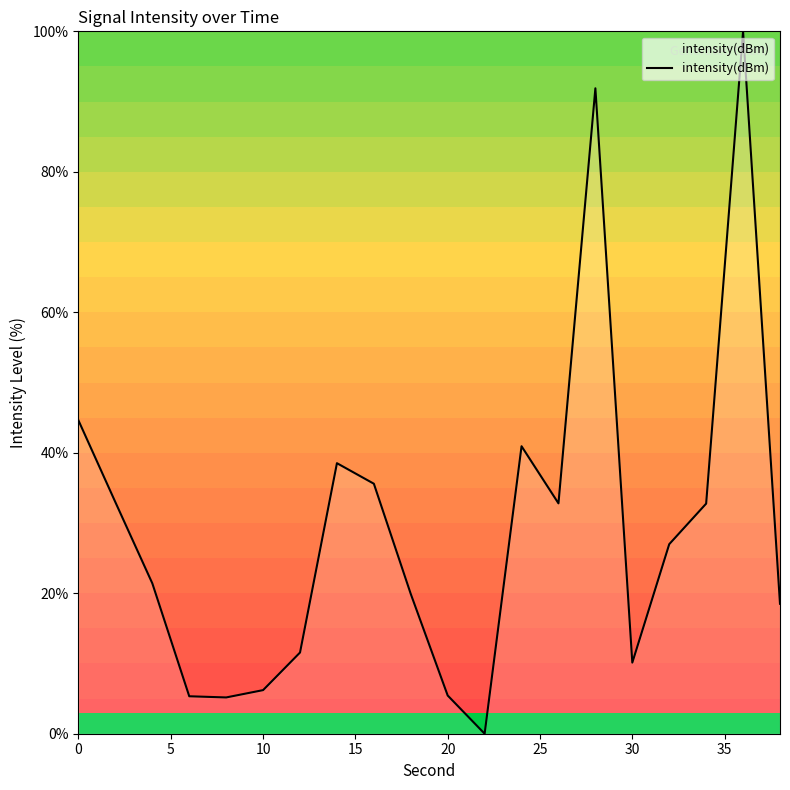

What is the greatest value displayed?

100.0